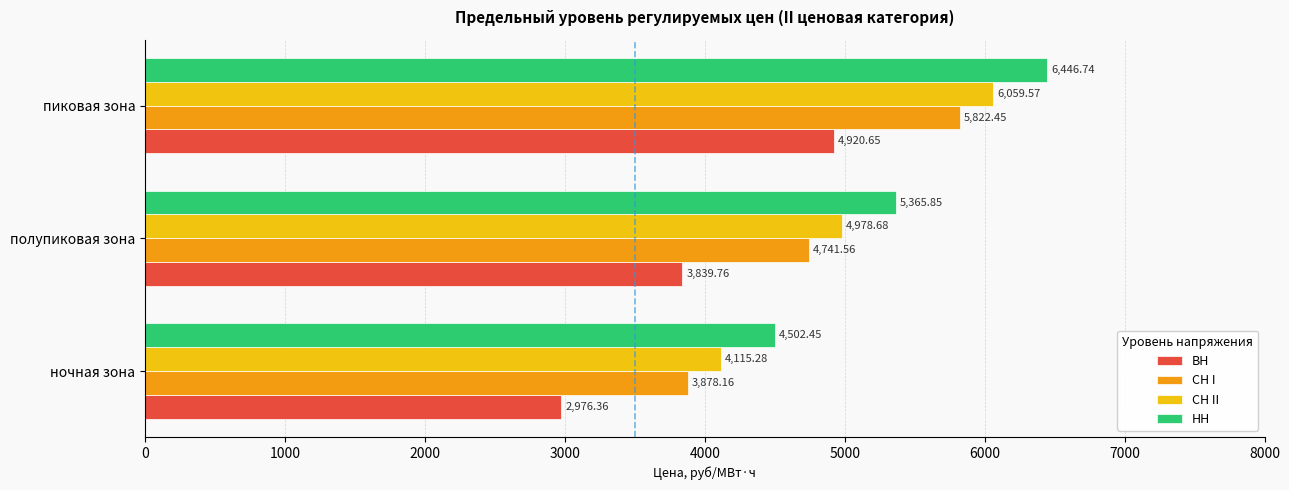

Rank the series by their maximum value, from highest to lowest.

НН, СН II, СН I, ВН